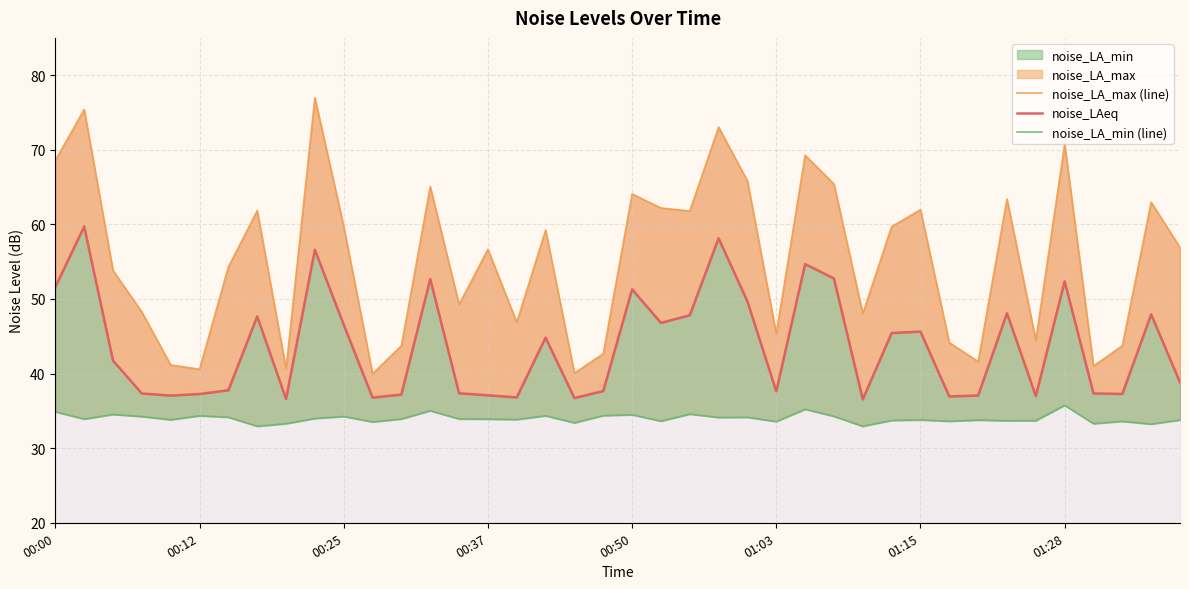

True or false: noise_LAeq has a value of 49.7 at 24.

True